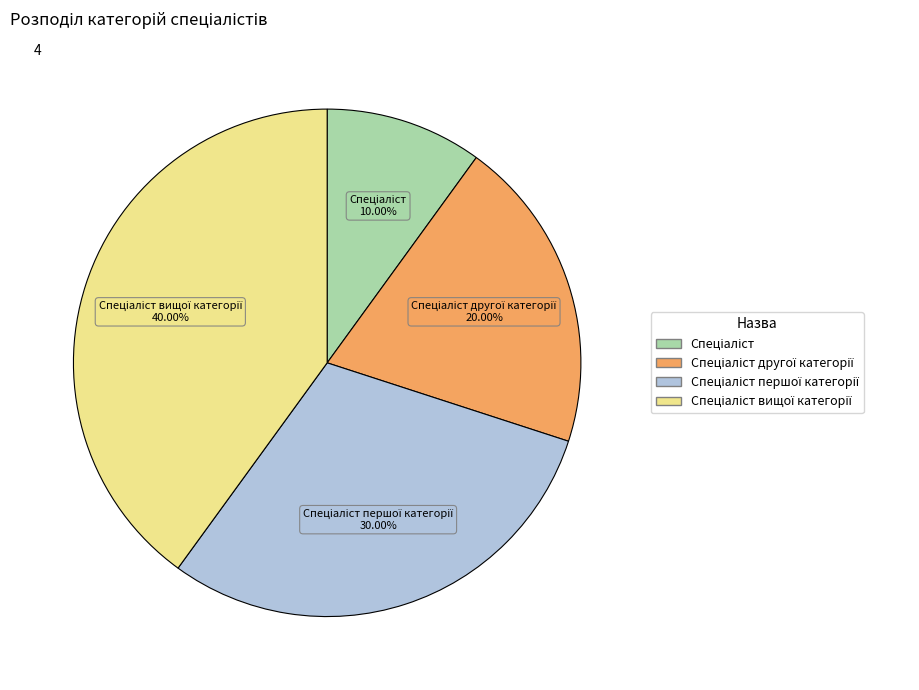

Does any single category account for the majority?

No